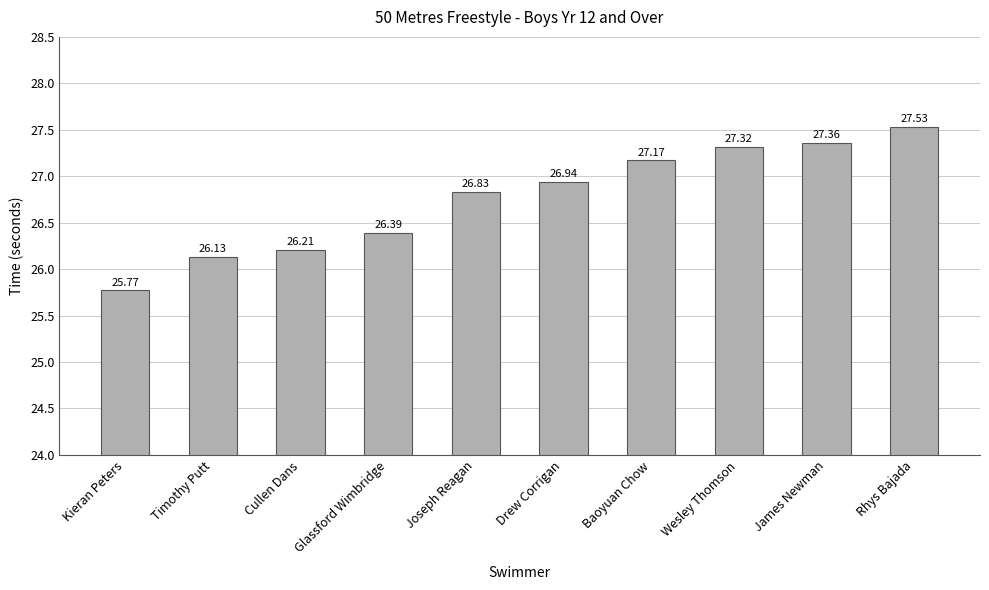

How many values are below 26?

1